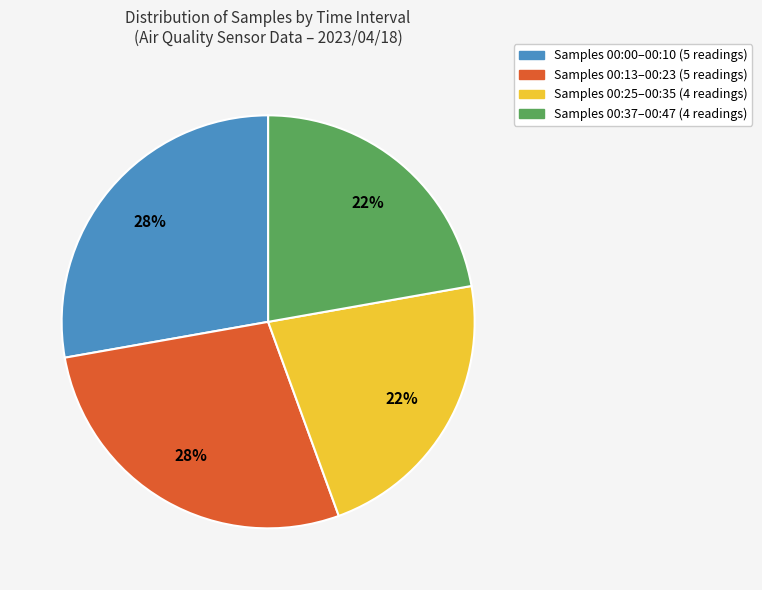

To the nearest percent, what is the average slice percentage?

25%